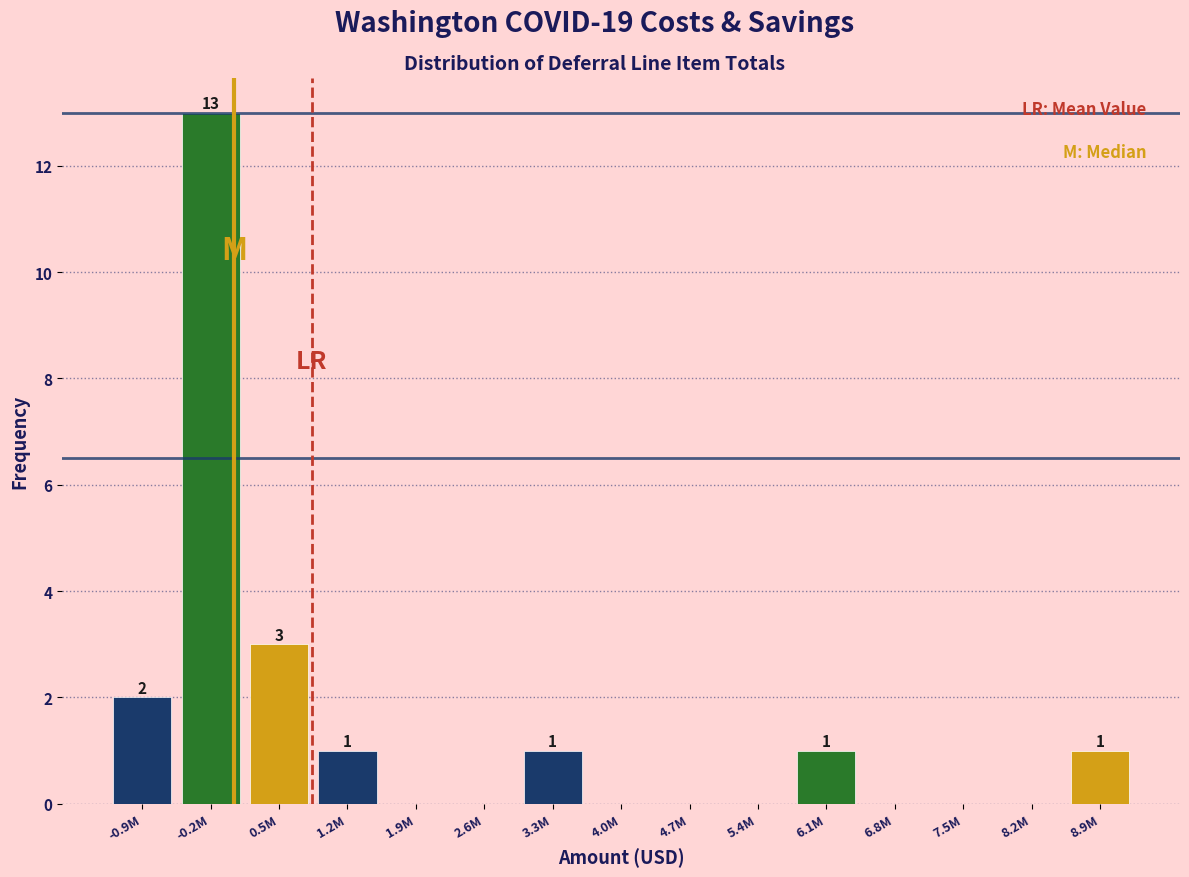

Reading left to right, list all the values displayed in this chart.

-0.9M=2	-0.2M=13	0.5M=3	1.2M=1	1.9M=0	2.6M=0	3.3M=1	4.0M=0	4.7M=0	5.4M=0	6.1M=1	6.8M=0	7.5M=0	8.2M=0	8.9M=1